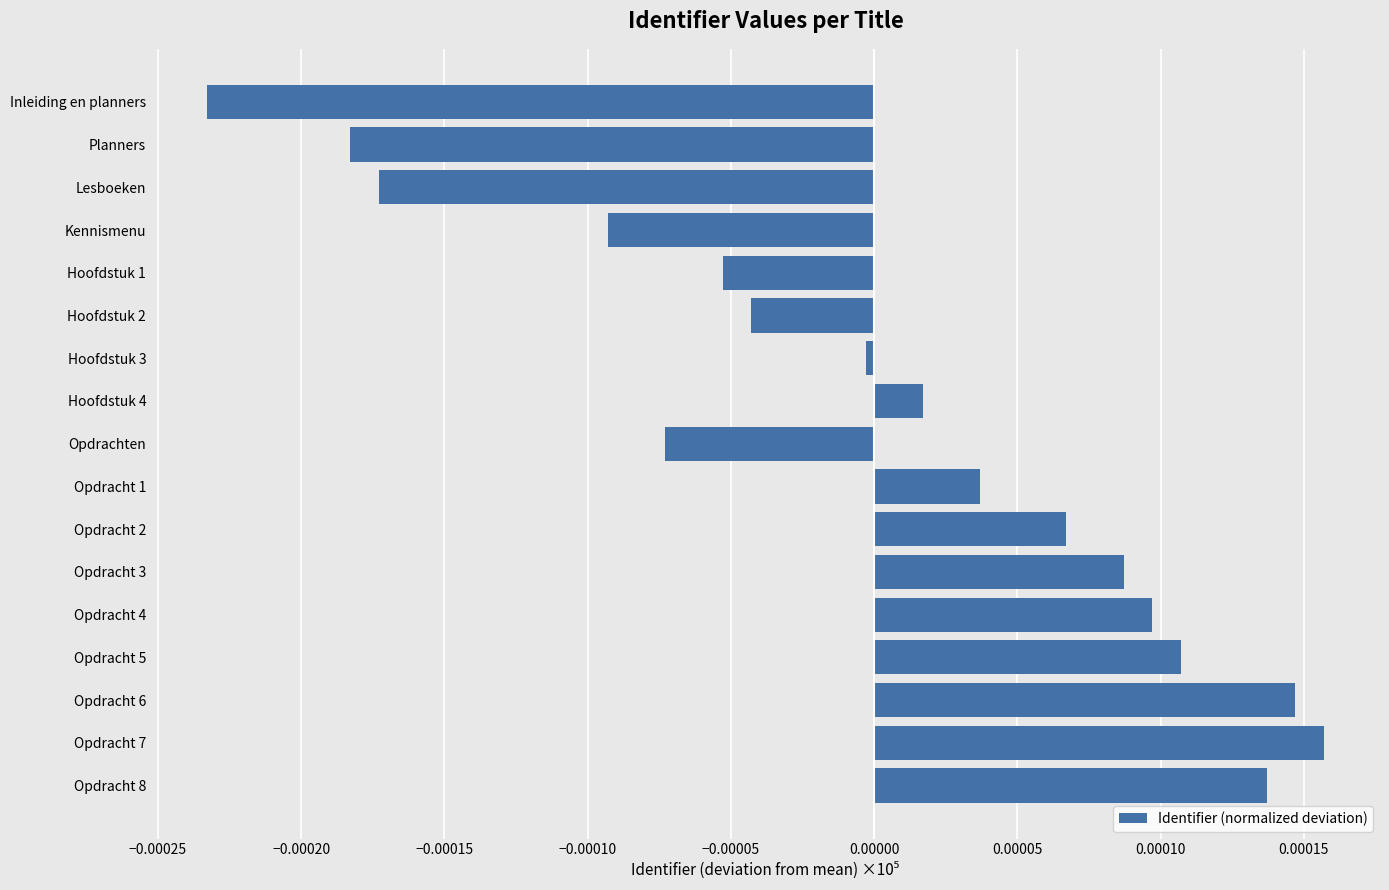

Which category has the highest value across all series?

Opdracht 7